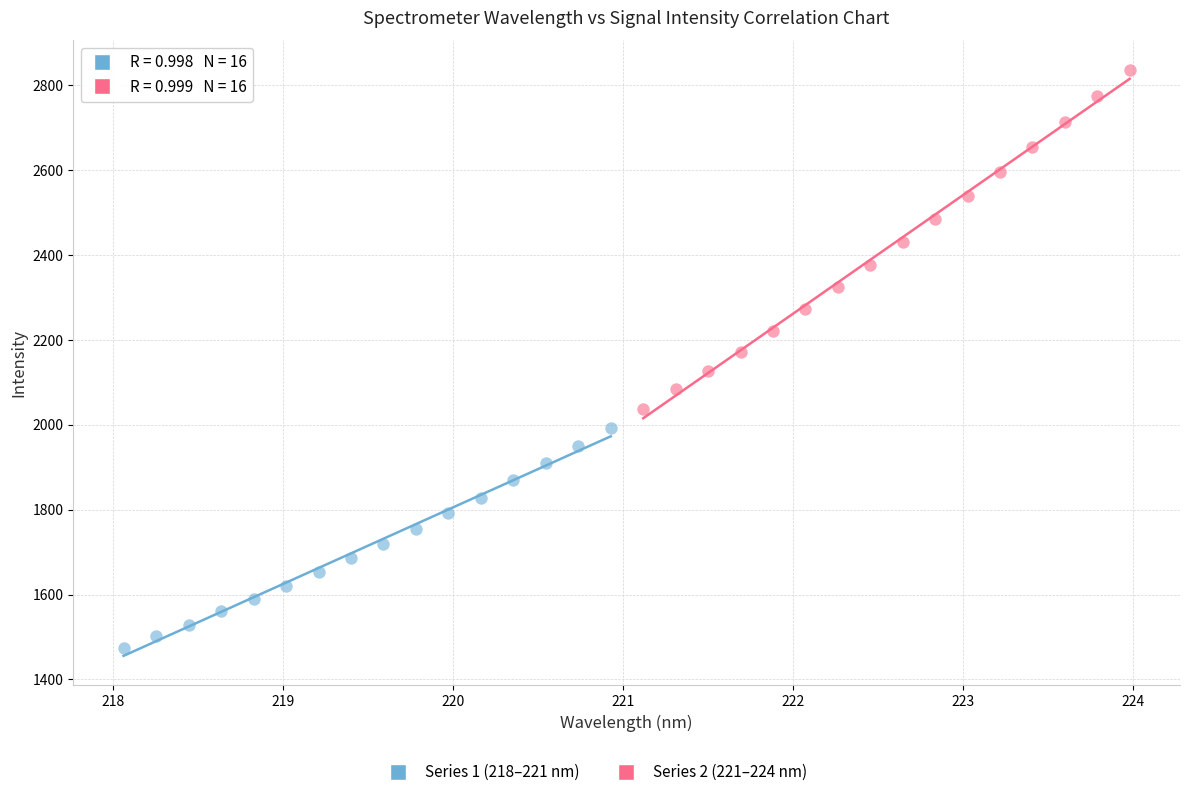

Which series has the largest Y range (max minus min)?

Series 2 (221–224 nm)